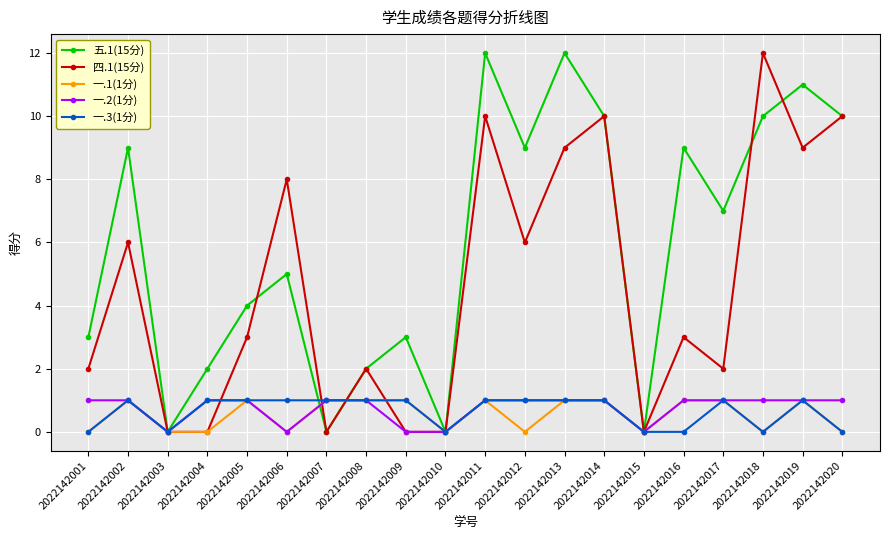

Reading left to right, list all the values displayed in this chart.

五.1(15分): 2022142001=3	2022142002=9	2022142003=0	2022142004=2	2022142005=4	2022142006=5	2022142007=0	2022142008=2	2022142009=3	2022142010=0	2022142011=12	2022142012=9	2022142013=12	2022142014=10	2022142015=0	2022142016=9	2022142017=7	2022142018=10	2022142019=11	2022142020=10
四.1(15分): 2022142001=2	2022142002=6	2022142003=0	2022142004=0	2022142005=3	2022142006=8	2022142007=0	2022142008=2	2022142009=0	2022142010=0	2022142011=10	2022142012=6	2022142013=9	2022142014=10	2022142015=0	2022142016=3	2022142017=2	2022142018=12	2022142019=9	2022142020=10
一.1(1分): 2022142001=0	2022142002=1	2022142003=0	2022142004=0	2022142005=1	2022142006=0	2022142007=1	2022142008=1	2022142009=1	2022142010=0	2022142011=1	2022142012=0	2022142013=1	2022142014=1	2022142015=0	2022142016=1	2022142017=1	2022142018=0	2022142019=1	2022142020=0
一.2(1分): 2022142001=1	2022142002=1	2022142003=0	2022142004=1	2022142005=1	2022142006=0	2022142007=1	2022142008=1	2022142009=0	2022142010=0	2022142011=1	2022142012=1	2022142013=1	2022142014=1	2022142015=0	2022142016=1	2022142017=1	2022142018=1	2022142019=1	2022142020=1
一.3(1分): 2022142001=0	2022142002=1	2022142003=0	2022142004=1	2022142005=1	2022142006=1	2022142007=1	2022142008=1	2022142009=1	2022142010=0	2022142011=1	2022142012=1	2022142013=1	2022142014=1	2022142015=0	2022142016=0	2022142017=1	2022142018=0	2022142019=1	2022142020=0